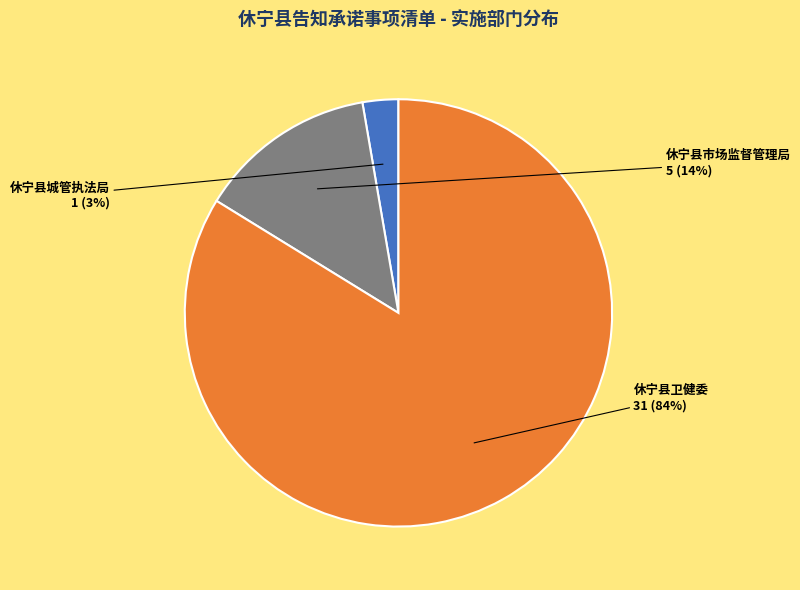

True or false: 休宁县卫健委 accounts for 90% of the total.

False